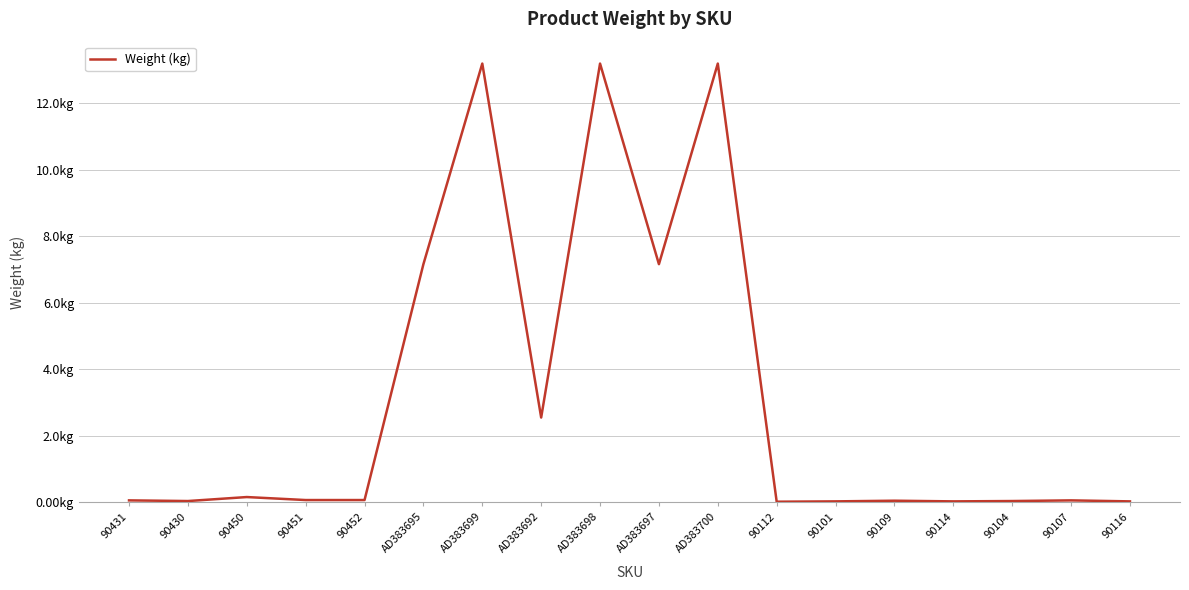

Does the chart display data point markers on the line(s)?

No